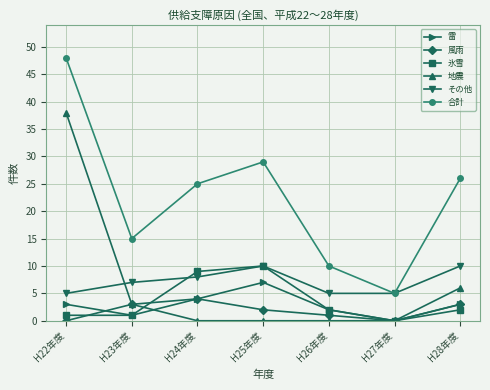

Reading left to right, what are all the values shown in this chart?

雷: H22年度=3	H23年度=1	H24年度=4	H25年度=7	H26年度=2	H27年度=0	H28年度=3
風雨: H22年度=0	H23年度=3	H24年度=4	H25年度=2	H26年度=1	H27年度=0	H28年度=3
氷雪: H22年度=1	H23年度=1	H24年度=9	H25年度=10	H26年度=2	H27年度=0	H28年度=2
地震: H22年度=38	H23年度=3	H24年度=0	H25年度=0	H26年度=0	H27年度=0	H28年度=6
その他: H22年度=5	H23年度=7	H24年度=8	H25年度=10	H26年度=5	H27年度=5	H28年度=10
合計: H22年度=48	H23年度=15	H24年度=25	H25年度=29	H26年度=10	H27年度=5	H28年度=26